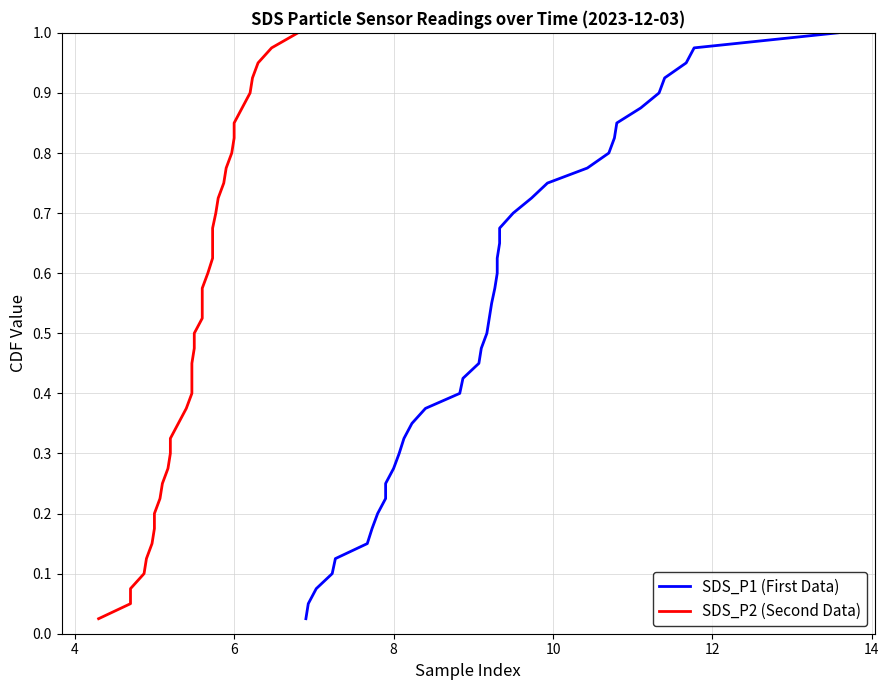

True or false: SDS_P1 (First Data) and SDS_P2 (Second Data) intersect in this chart.

False